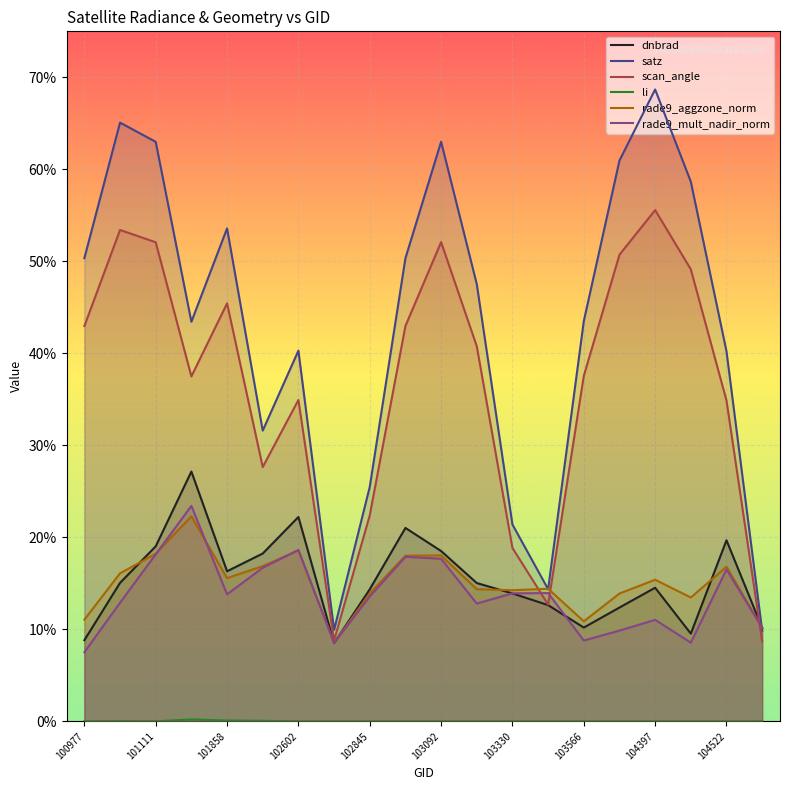

What is the lowest value of the rade9_aggzone_norm series?

8.5